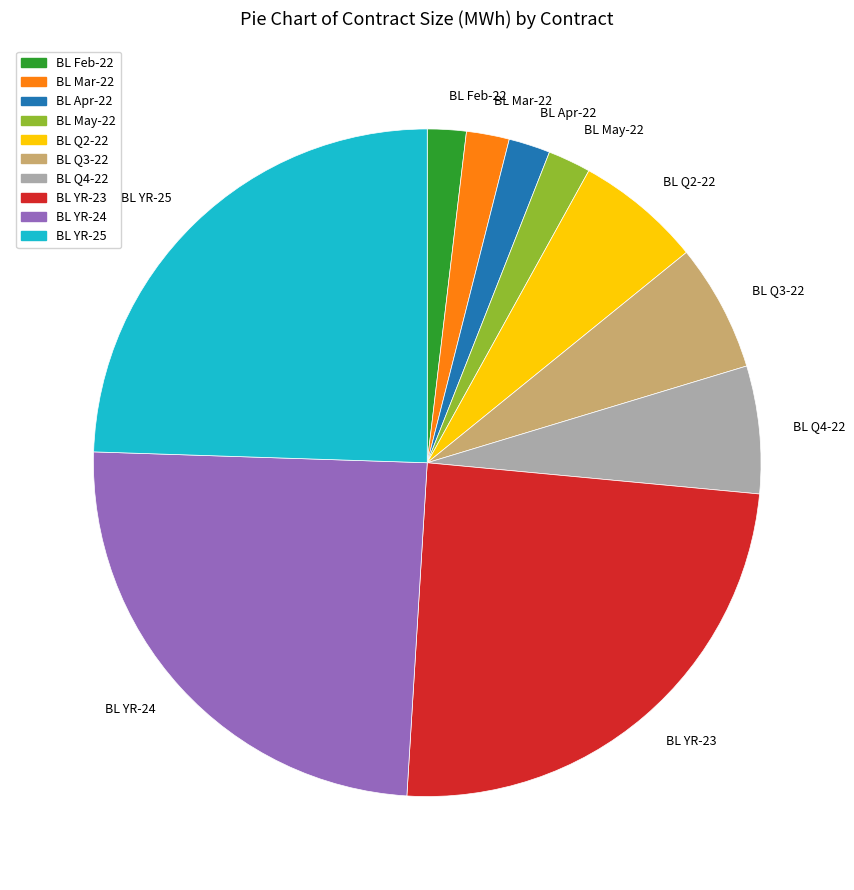

Do BL Q2-22 and BL Mar-22 together represent more than half of the pie?

No